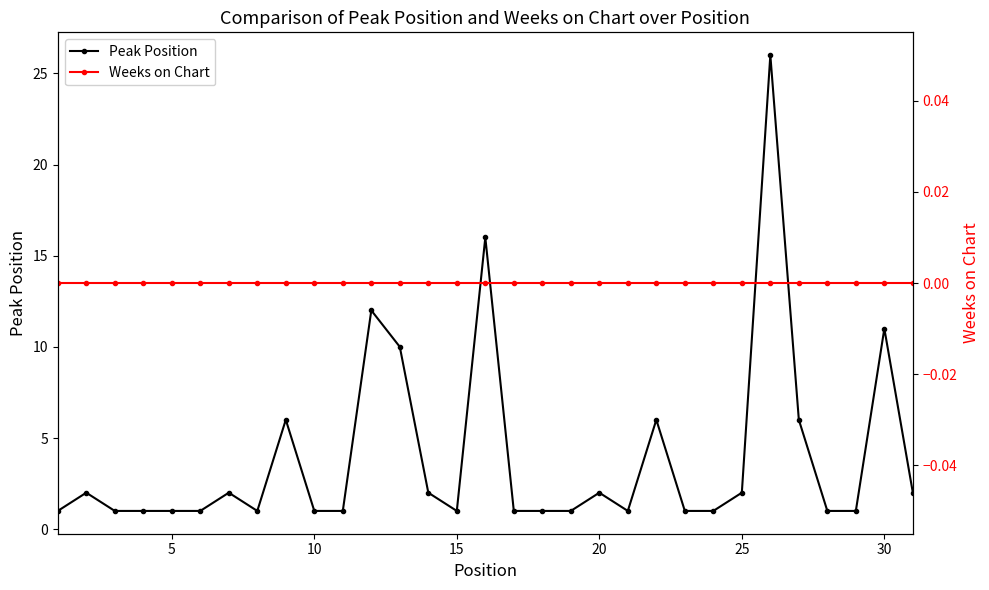

True or false: Peak Position has more than 0 points higher than both neighbors.

True